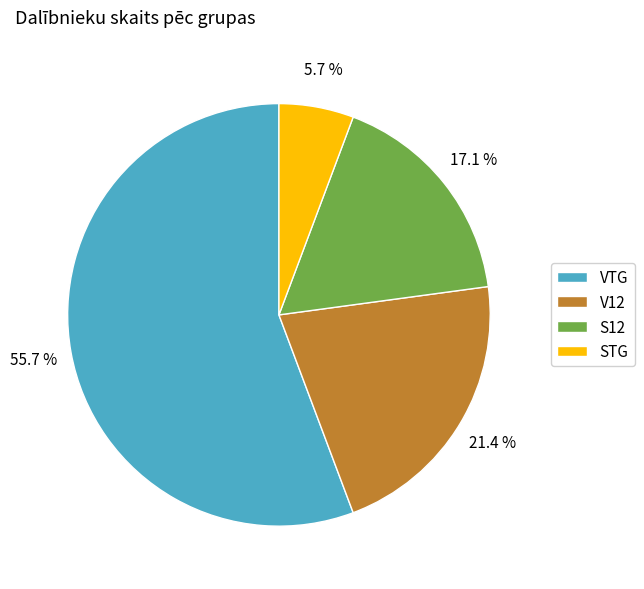

To the nearest percent, what percentage of the pie is V12?

21%